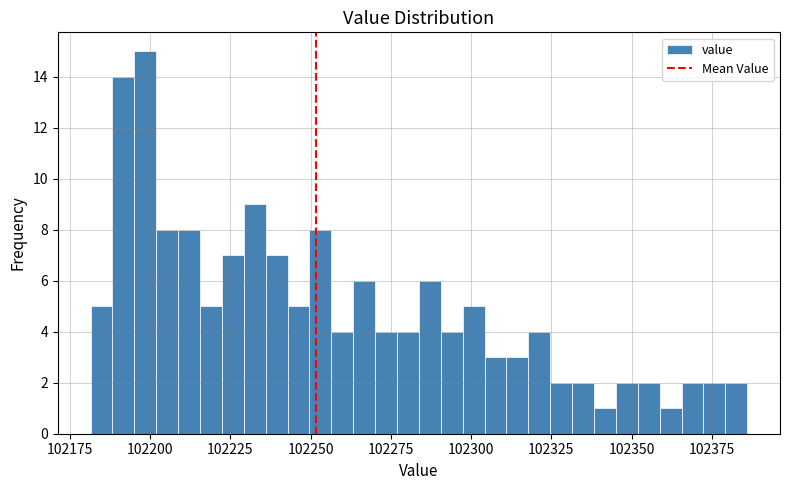

Read against the x-axis, roughly where is the centre of the tallest bar?

102200